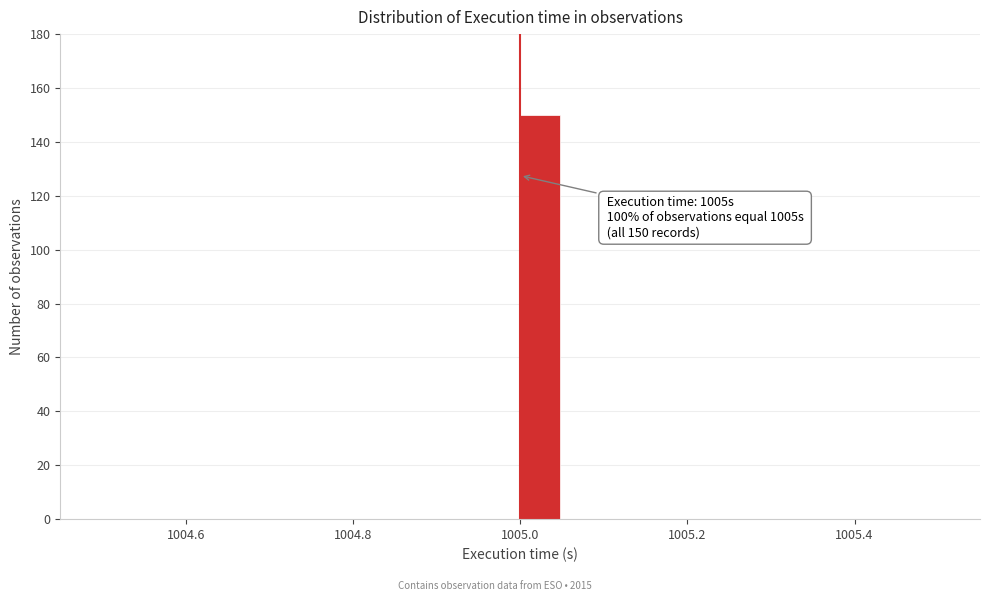

Read against the x-axis, roughly where is the centre of the tallest bar?

1005.02